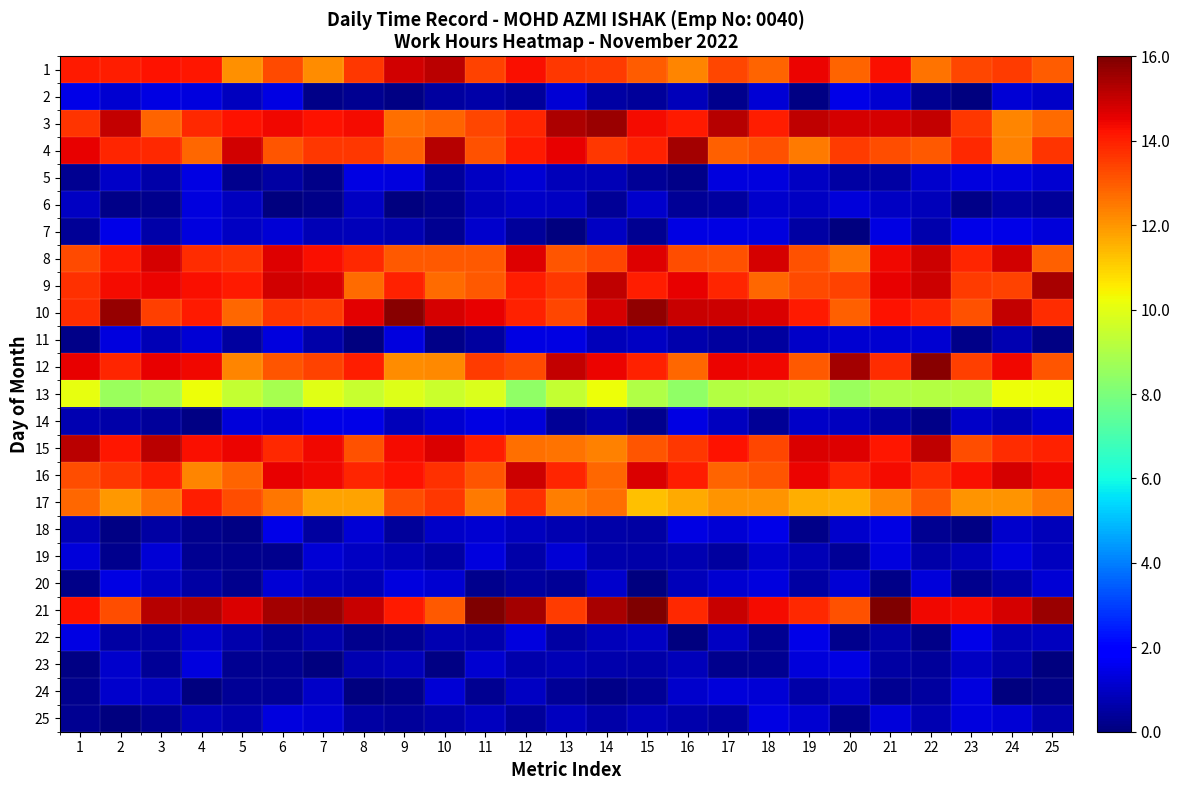

Reading left to right, list all the values displayed in this chart.

1: 1=14.1	2=14.0	3=14.2	4=14.1	5=12.1	6=13.3	7=12.2	8=13.6	9=14.9	10=15.1	11=13.4	12=14.3	13=13.6	14=13.5	15=13.0	16=12.3	17=13.3	18=12.8	19=14.4	20=12.8	21=14.3	22=12.6	23=13.4	24=13.6	25=13.0
2: 1=1.5	2=1.2	3=1.4	4=1.3	5=0.9	6=1.4	7=0.1	8=0.3	9=0.1	10=0.5	11=0.6	12=0.4	13=1.2	14=0.5	15=0.4	16=0.8	17=0.2	18=1.2	19=0.1	20=1.5	21=1.2	22=0.3	23=0.0	24=1.2	25=1.1
3: 1=13.6	2=15.0	3=12.8	4=13.9	5=14.2	6=14.4	7=14.2	8=14.3	9=12.6	10=12.8	11=13.3	12=13.9	13=15.3	14=15.6	15=14.4	16=14.1	17=15.2	18=14.0	19=15.1	20=14.8	21=14.8	22=15.0	23=13.6	24=12.3	25=12.7
4: 1=14.5	2=13.9	3=13.8	4=12.8	5=14.8	6=13.1	7=13.6	8=13.6	9=12.9	10=15.2	11=13.2	12=14.1	13=14.5	14=13.6	15=13.9	16=15.5	17=12.9	18=13.2	19=12.4	20=13.6	21=13.2	22=13.0	23=13.8	24=12.3	25=13.7
5: 1=0.3	2=1.0	3=0.6	4=1.4	5=0.2	6=0.5	7=0.2	8=1.4	9=1.3	10=0.4	11=1.0	12=1.2	13=0.8	14=0.8	15=0.4	16=0.1	17=1.3	18=1.4	19=0.9	20=0.5	21=0.5	22=1.1	23=1.3	24=1.3	25=1.2
6: 1=1.0	2=0.1	3=0.2	4=1.3	5=0.9	6=0.0	7=0.2	8=1.0	9=0.0	10=0.2	11=0.8	12=1.0	13=1.0	14=0.3	15=1.1	16=0.4	17=0.5	18=1.1	19=1.0	20=1.3	21=1.0	22=0.9	23=0.1	24=0.6	25=0.4
7: 1=0.4	2=1.5	3=0.6	4=1.3	5=0.9	6=1.2	7=0.8	8=0.9	9=0.7	10=0.3	11=1.1	12=0.4	13=0.0	14=1.0	15=0.3	16=1.4	17=1.4	18=1.4	19=0.6	20=0.0	21=1.4	22=0.6	23=1.4	24=1.4	25=1.3
8: 1=13.3	2=14.1	3=14.8	4=13.8	5=13.6	6=14.6	7=14.3	8=13.9	9=13.0	10=13.1	11=13.0	12=14.7	13=13.1	14=13.3	15=14.7	16=13.2	17=13.2	18=14.8	19=13.1	20=12.5	21=14.4	22=14.9	23=13.9	24=14.8	25=12.9
9: 1=13.7	2=14.3	3=14.5	4=14.3	5=14.1	6=14.9	7=14.7	8=12.7	9=14.0	10=12.7	11=13.0	12=14.0	13=13.6	14=15.1	15=14.0	16=14.5	17=13.9	18=12.8	19=13.3	20=13.4	21=14.5	22=14.9	23=13.5	24=13.4	25=15.4
10: 1=13.8	2=15.6	3=13.5	4=14.1	5=12.8	6=13.6	7=13.6	8=14.6	9=15.9	10=14.8	11=14.5	12=14.0	13=13.4	14=14.8	15=15.7	16=14.9	17=14.9	18=14.7	19=14.1	20=12.9	21=14.2	22=13.9	23=13.1	24=15.1	25=13.8
11: 1=0.2	2=1.4	3=0.8	4=1.2	5=0.5	6=1.3	7=0.6	8=0.0	9=1.4	10=0.1	11=0.5	12=1.4	13=1.4	14=0.9	15=0.9	16=0.7	17=0.4	18=0.5	19=1.0	20=1.1	21=1.2	22=1.2	23=0.1	24=0.7	25=0.1
12: 1=14.6	2=13.9	3=14.5	4=14.4	5=12.3	6=13.1	7=13.4	8=14.1	9=12.1	10=12.2	11=13.5	12=13.3	13=15.1	14=14.5	15=14.0	16=12.8	17=14.4	18=14.4	19=13.0	20=15.5	21=13.8	22=15.9	23=13.5	24=14.4	25=13.1
13: 1=10.1	2=8.6	3=8.9	4=10.2	5=9.4	6=8.8	7=9.9	8=9.5	9=9.9	10=9.5	11=9.8	12=8.4	13=9.4	14=10.2	15=9.0	16=8.4	17=9.1	18=9.2	19=9.4	20=8.6	21=9.0	22=9.1	23=9.2	24=10.2	25=10.2
14: 1=0.7	2=0.6	3=0.4	4=0.1	5=1.3	6=1.2	7=1.5	8=1.5	9=0.8	10=1.2	11=1.4	12=1.3	13=0.4	14=0.7	15=0.2	16=1.4	17=0.9	18=0.3	19=1.0	20=0.9	21=0.5	22=0.2	23=1.0	24=0.8	25=1.2
15: 1=15.2	2=14.2	3=15.2	4=14.3	5=14.4	6=13.9	7=14.4	8=13.1	9=14.3	10=14.7	11=14.0	12=12.6	13=12.6	14=12.3	15=13.1	16=13.6	17=14.2	18=13.4	19=14.7	20=14.7	21=14.1	22=15.1	23=13.2	24=13.8	25=14.0
16: 1=13.2	2=13.6	3=14.0	4=12.3	5=12.8	6=14.5	7=14.4	8=13.9	9=14.2	10=13.7	11=13.1	12=14.9	13=13.9	14=12.8	15=14.7	16=14.0	17=12.9	18=13.1	19=14.5	20=13.9	21=14.3	22=13.8	23=14.3	24=14.8	25=14.4
17: 1=12.8	2=12.0	3=12.6	4=14.0	5=13.2	6=12.5	7=11.8	8=11.8	9=13.2	10=13.6	11=12.5	12=13.7	13=12.4	14=12.7	15=11.3	16=11.7	17=12.0	18=12.0	19=11.6	20=11.5	21=12.2	22=13.0	23=12.0	24=12.0	25=12.4
18: 1=0.8	2=0.1	3=0.5	4=0.2	5=0.1	6=1.5	7=0.5	8=1.2	9=0.4	10=1.0	11=1.1	12=0.9	13=0.7	14=0.6	15=0.5	16=1.4	17=1.2	18=1.4	19=0.2	20=1.1	21=1.4	22=0.3	23=0.1	24=1.1	25=0.9
19: 1=1.3	2=0.2	3=1.2	4=0.3	5=0.2	6=0.2	7=1.2	8=1.0	9=0.8	10=0.5	11=1.3	12=0.6	13=1.2	14=0.7	15=0.6	16=0.7	17=0.5	18=1.1	19=0.8	20=0.3	21=1.3	22=0.6	23=0.8	24=1.4	25=0.9
20: 1=0.2	2=1.4	3=0.9	4=0.5	5=0.2	6=1.2	7=0.9	8=0.8	9=1.3	10=1.2	11=0.2	12=0.5	13=0.4	14=1.1	15=0.1	16=0.9	17=1.1	18=1.3	19=0.5	20=1.2	21=0.2	22=1.3	23=0.2	24=0.6	25=1.2
21: 1=14.2	2=13.2	3=15.2	4=15.3	5=14.7	6=15.5	7=15.6	8=14.9	9=14.1	10=13.0	11=16.0	12=15.5	13=13.5	14=15.4	15=16.0	16=13.8	17=14.9	18=14.4	19=13.8	20=13.1	21=16.0	22=14.4	23=14.3	24=14.8	25=15.6
22: 1=1.4	2=0.5	3=0.5	4=1.1	5=0.7	6=0.3	7=0.7	8=0.2	9=0.3	10=0.7	11=0.6	12=1.4	13=0.5	14=0.9	15=0.9	16=0.0	17=1.0	18=0.3	19=1.4	20=0.2	21=0.6	22=0.1	23=1.5	24=0.8	25=0.9
23: 1=0.1	2=1.1	3=0.3	4=1.3	5=0.3	6=0.3	7=0.1	8=0.7	9=0.8	10=0.1	11=1.2	12=0.7	13=0.8	14=0.7	15=0.6	16=0.8	17=0.2	18=0.3	19=1.3	20=1.4	21=0.6	22=0.4	23=1.0	24=0.6	25=0.0
24: 1=0.2	2=1.1	3=1.0	4=0.0	5=0.3	6=0.3	7=1.0	8=0.0	9=0.2	10=1.2	11=0.3	12=1.0	13=0.4	14=0.1	15=0.4	16=1.1	17=1.3	18=1.2	19=0.6	20=1.0	21=0.3	22=0.4	23=1.3	24=0.0	25=0.1
25: 1=0.3	2=0.0	3=0.3	4=0.9	5=0.6	6=1.3	7=1.2	8=0.5	9=0.4	10=0.6	11=0.9	12=0.4	13=0.9	14=0.6	15=0.8	16=0.7	17=0.4	18=1.4	19=1.1	20=0.2	21=1.3	22=0.7	23=1.3	24=1.2	25=0.6